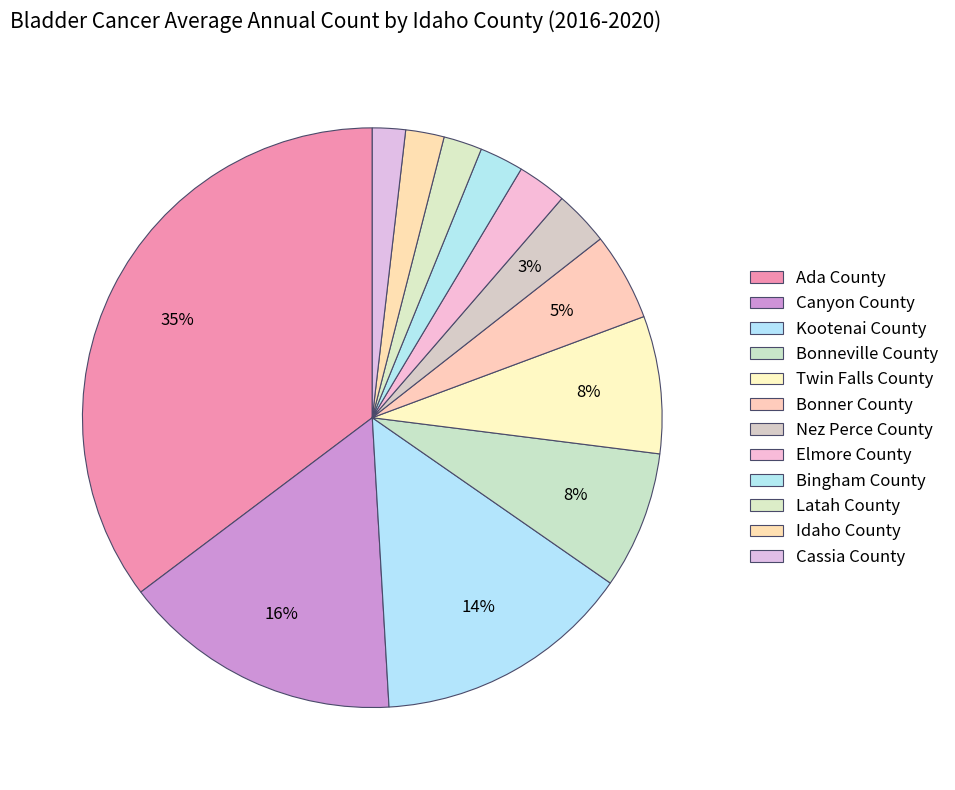

How many slices are in this pie chart?

12